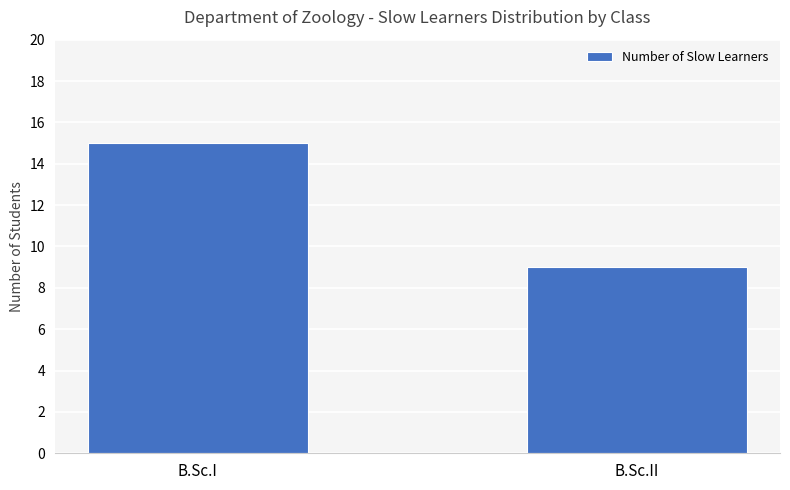

What is the average value?

12